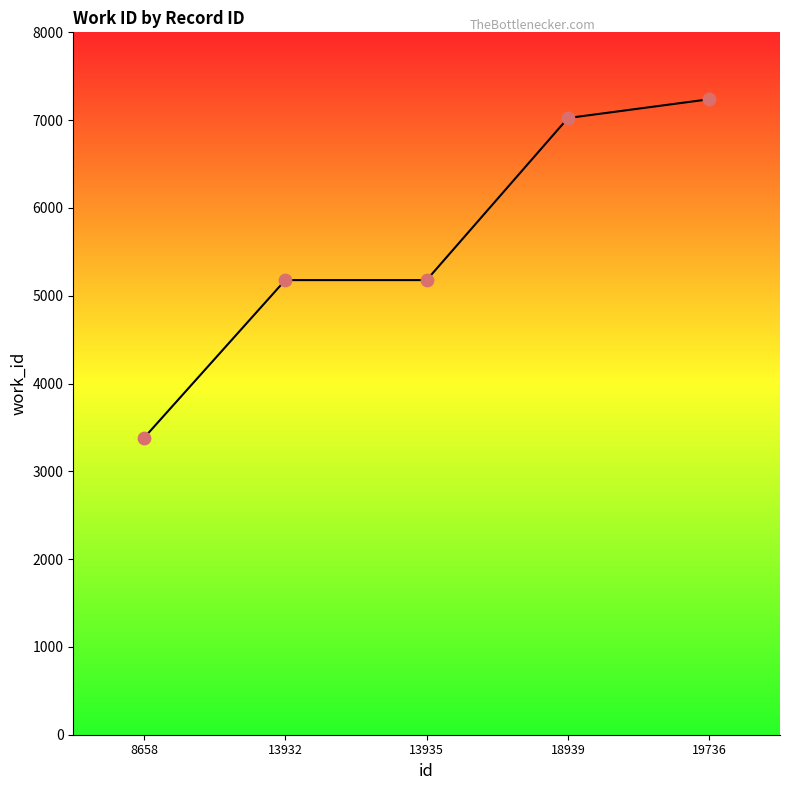

Which has a higher value, 19736 or 18939?

19736